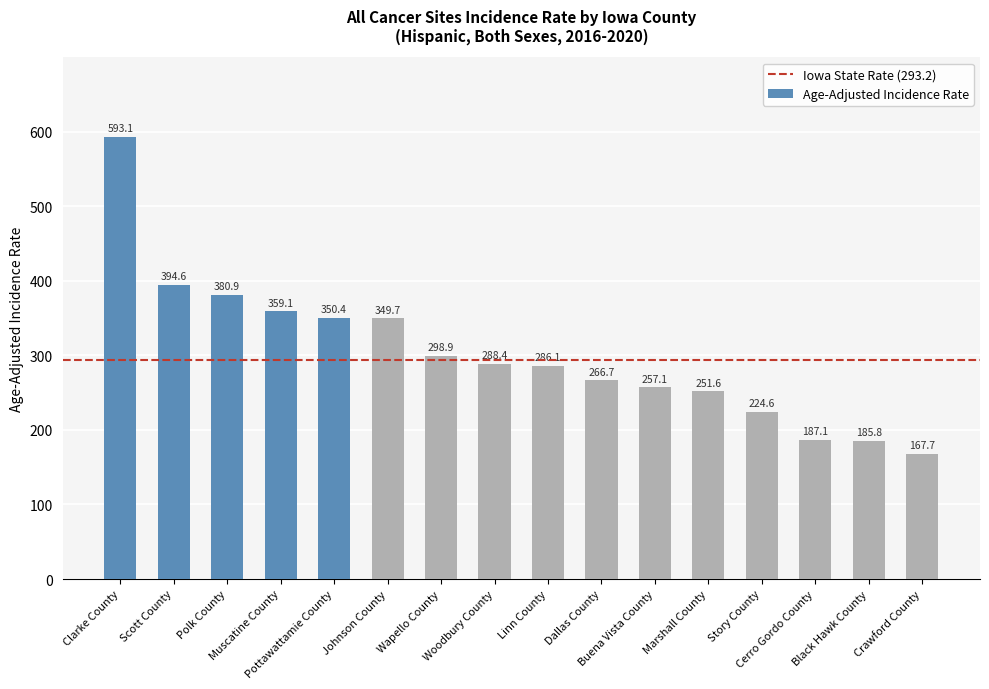

Approximately how many times larger is the value at Wapello County compared to Linn County?

1.0